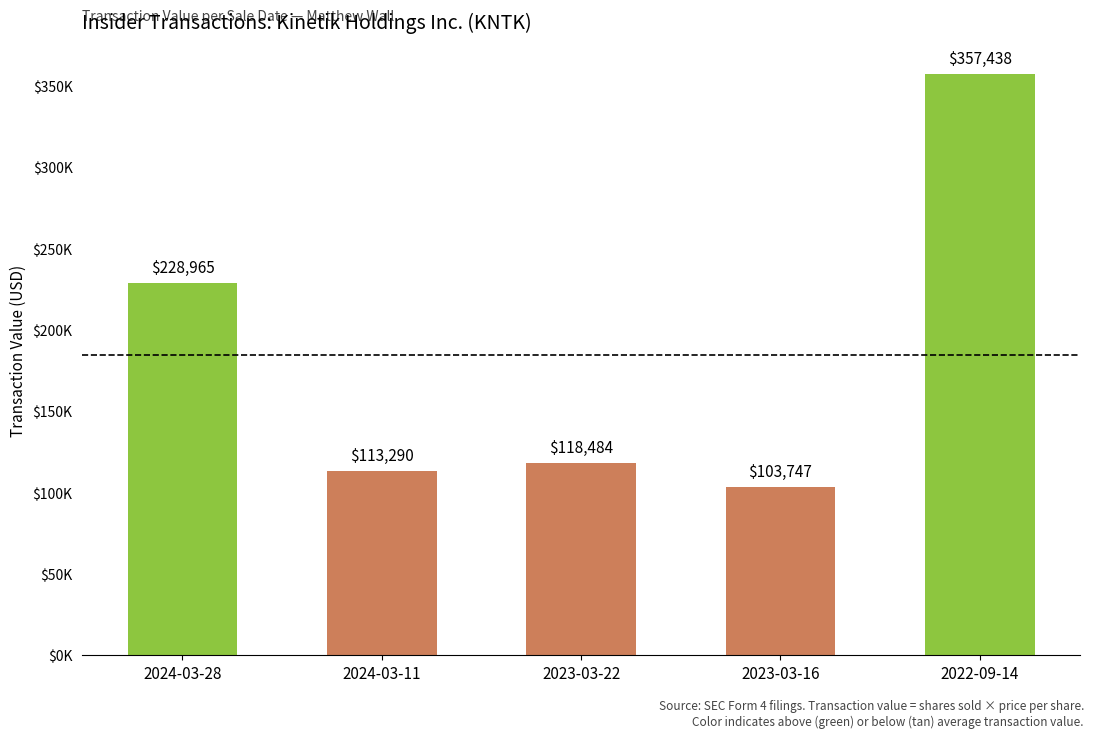

Between 2024-03-28 and 2024-03-11, which is larger?

2024-03-28